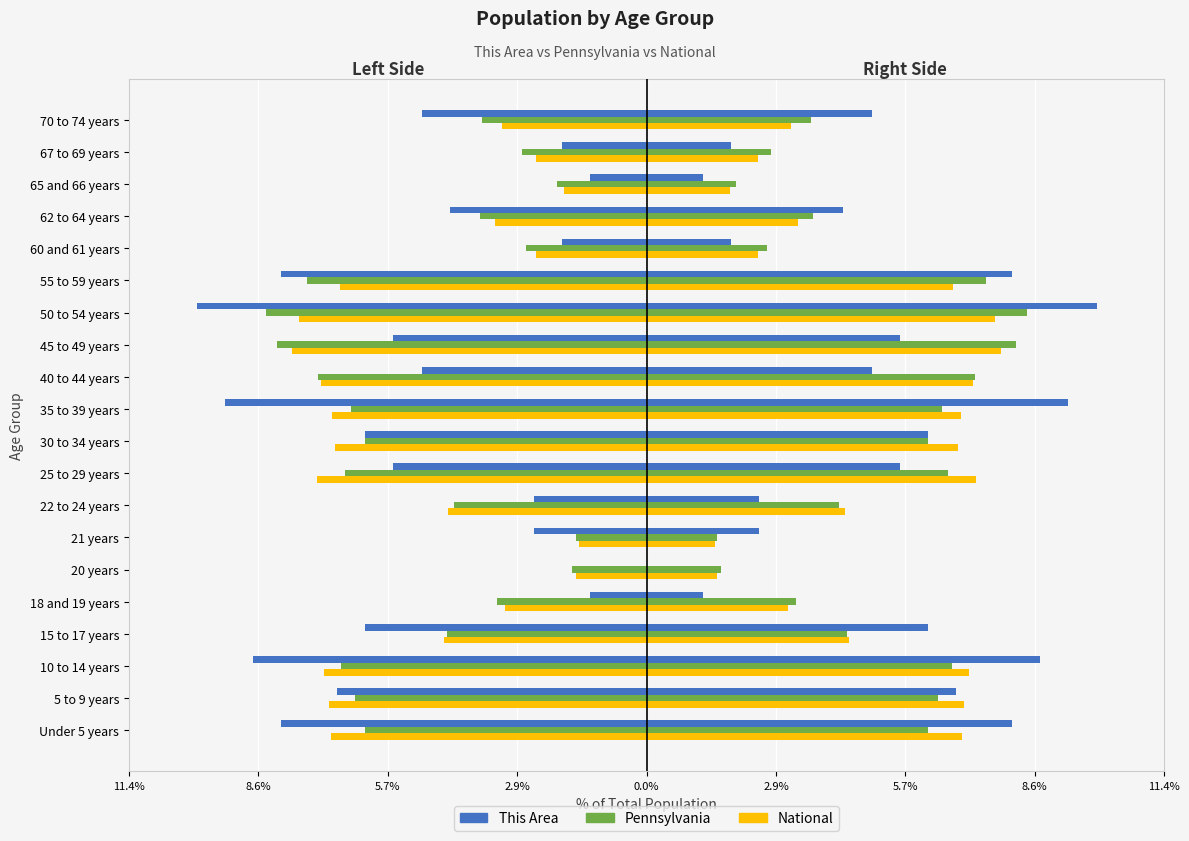

How many bars are there in total?

60